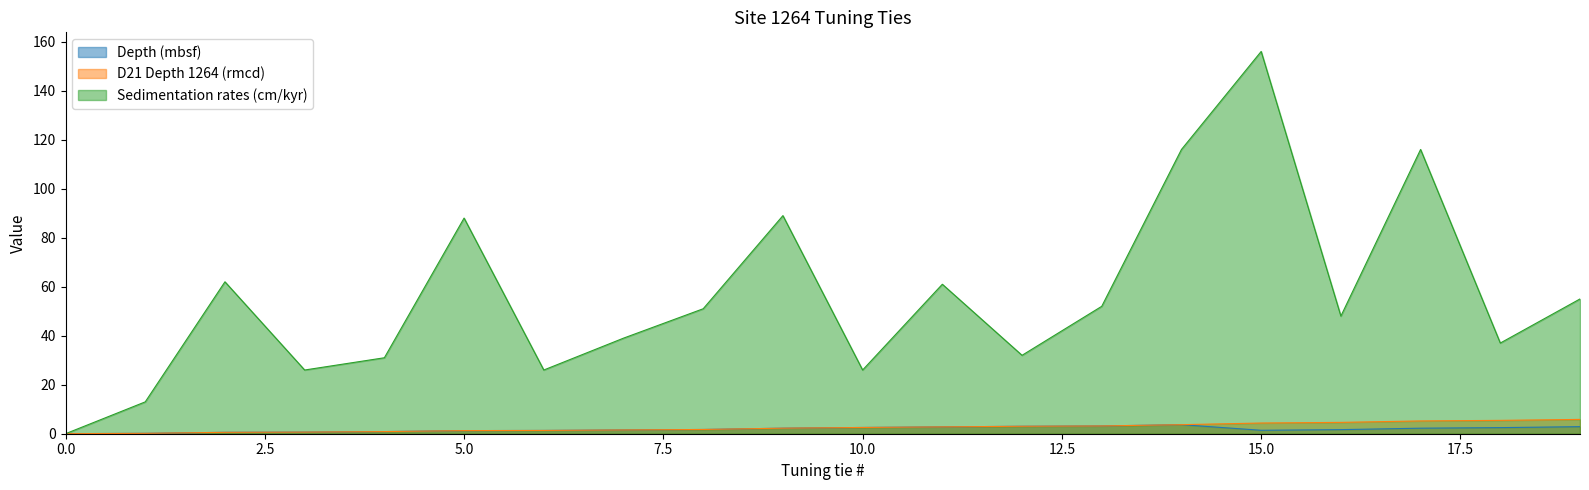

What is the sum of all Sedimentation rates (cm/kyr) values?

1124.0